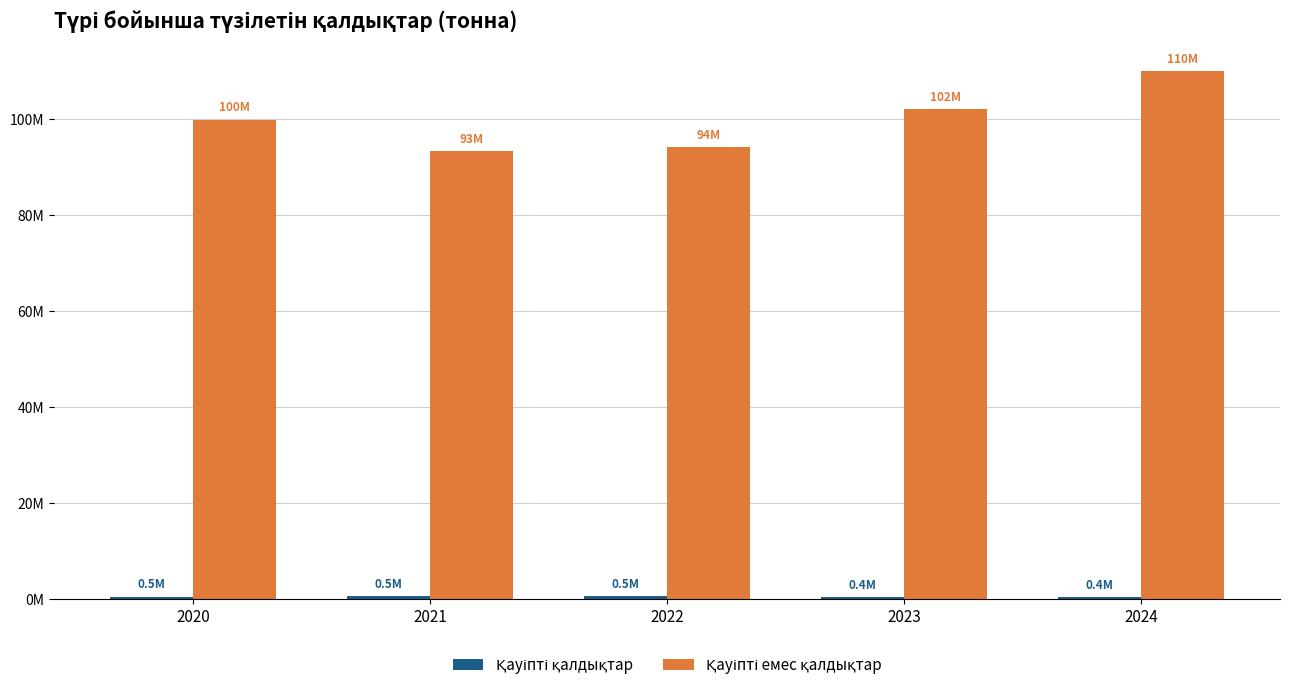

Are the bars horizontal?

No